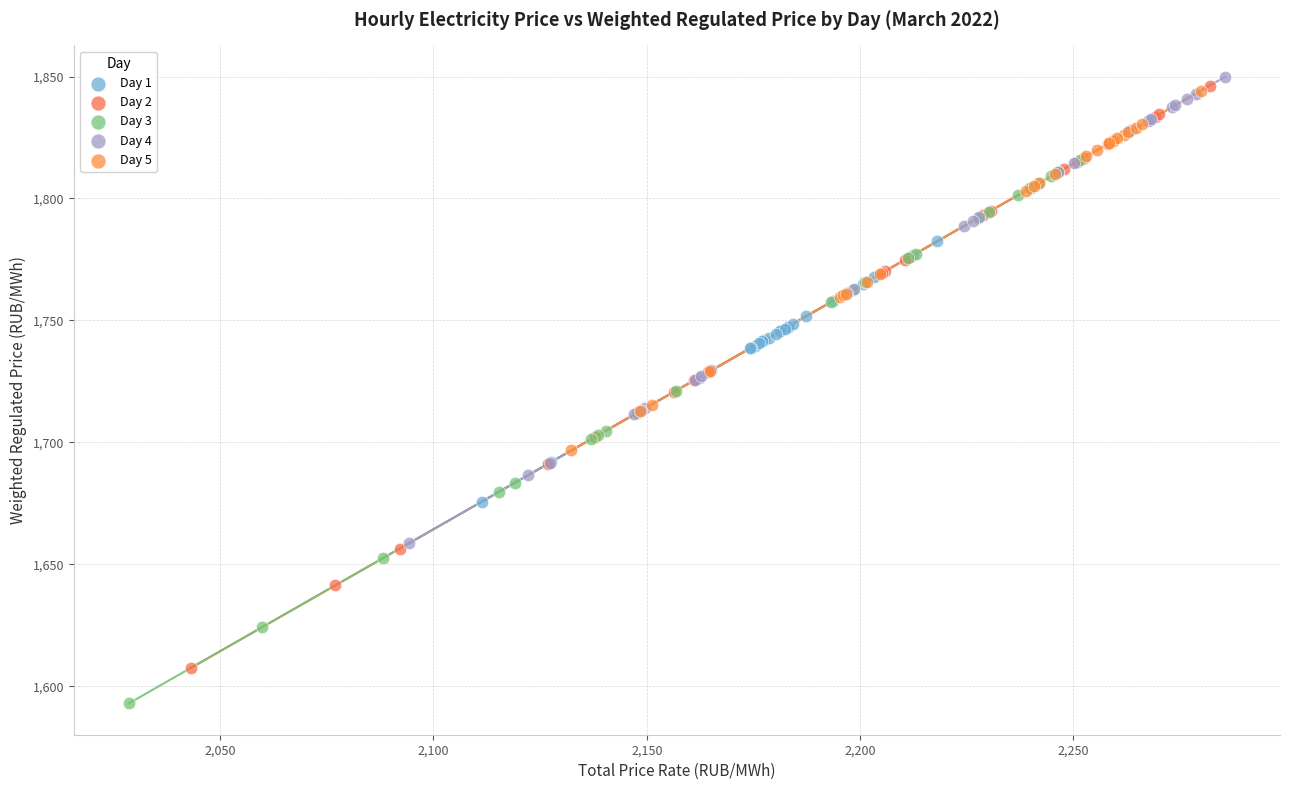

Which series has the widest spread of Y values?

Day 2